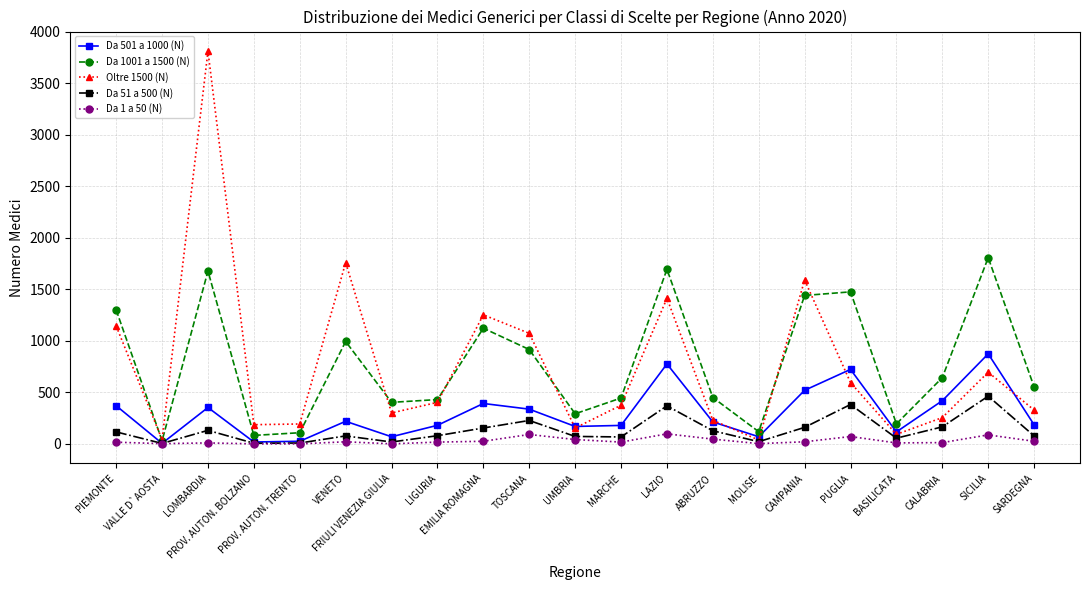

What is the greatest value displayed?

3813